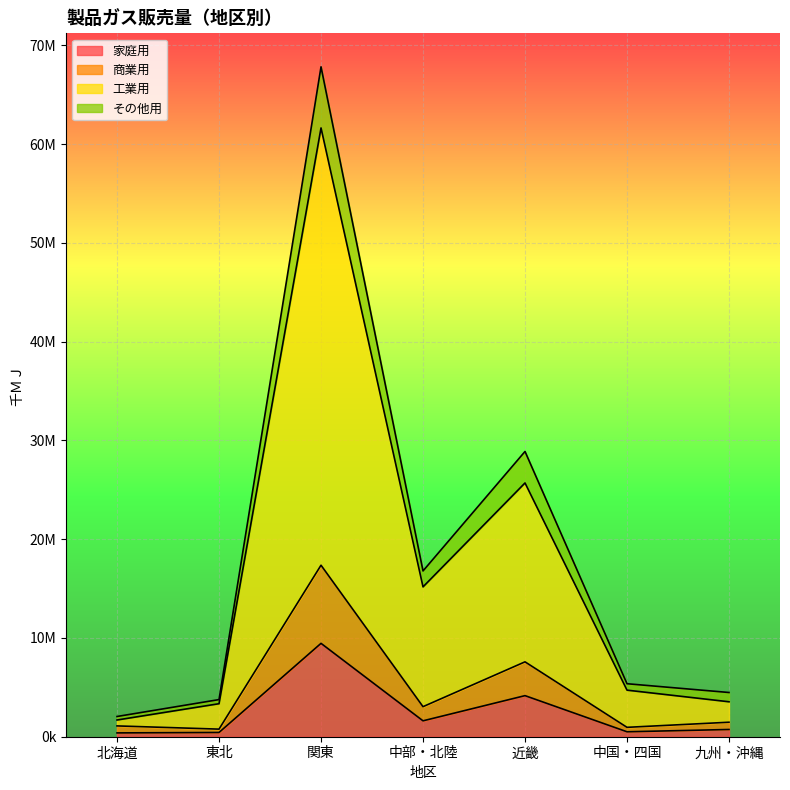

What are all the series names shown in the legend?

家庭用, 商業用, 工業用, その他用